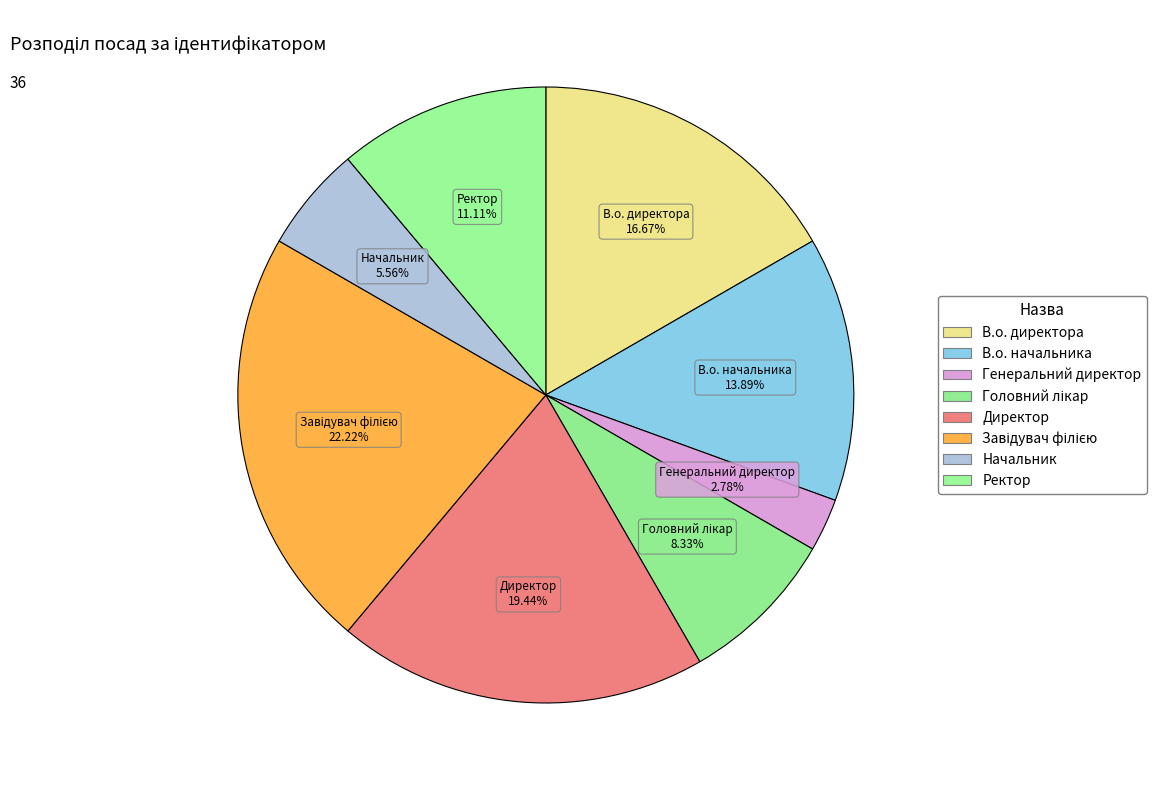

How many segments does this pie chart have?

8